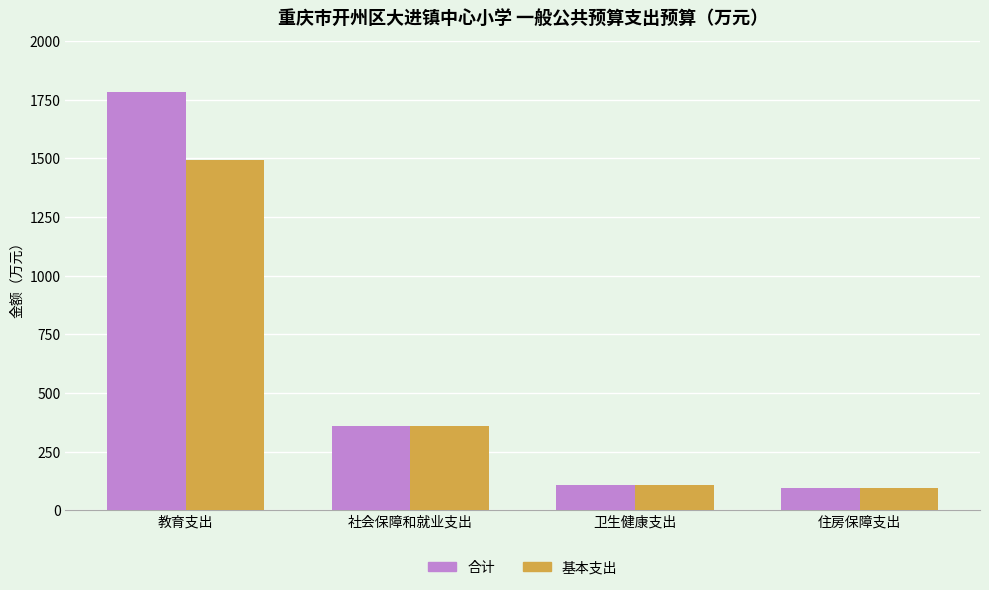

How many data points in 基本支出 are above 357?

2